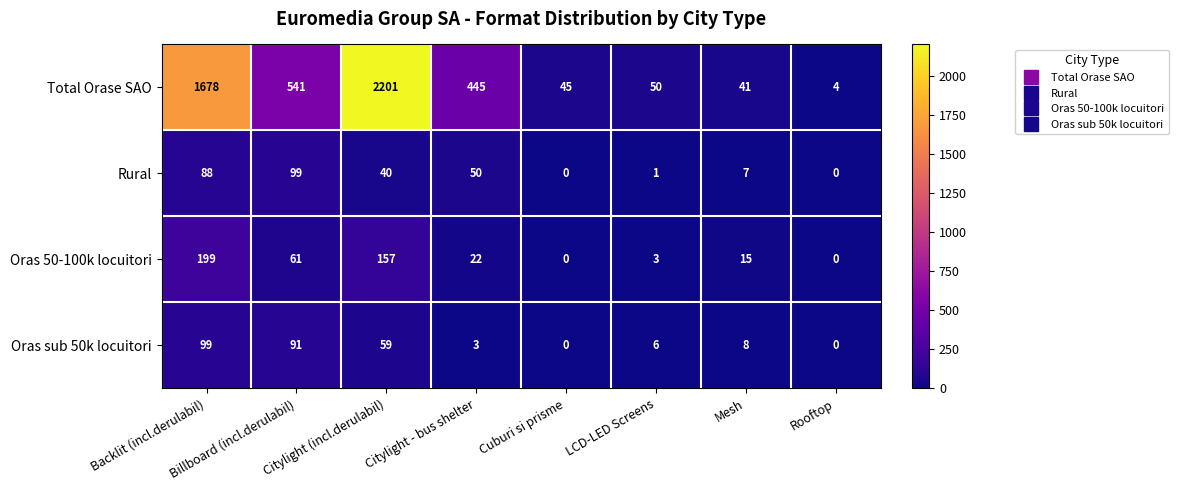

Rank the series at Billboard (incl.derulabil) from lowest to highest value.

Oras 50-100k locuitori, Oras sub 50k locuitori, Rural, Total Orase SAO